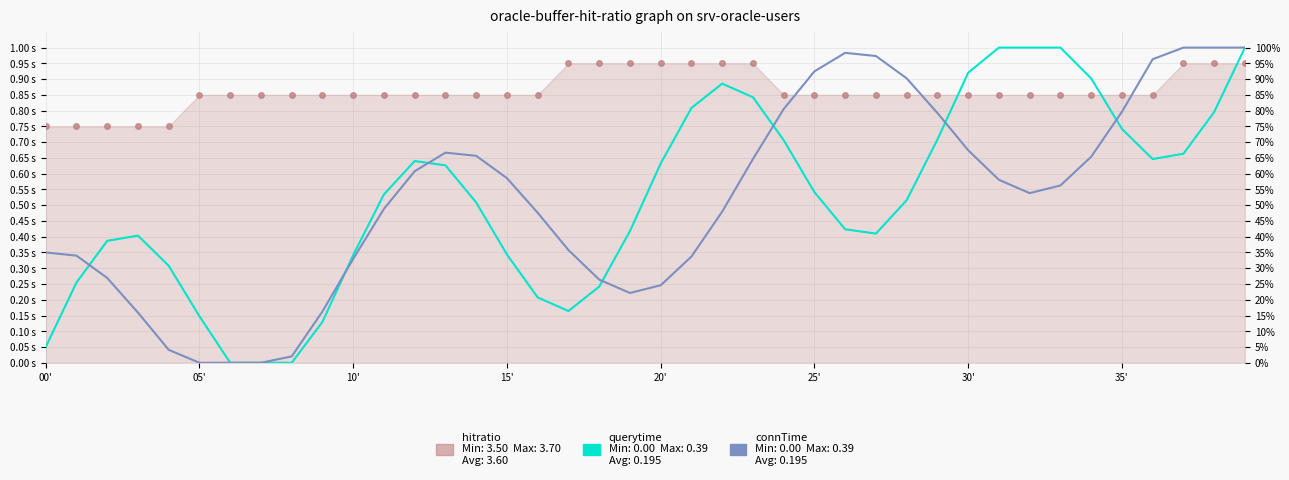

What is the highest value of the querytime series?

1.0